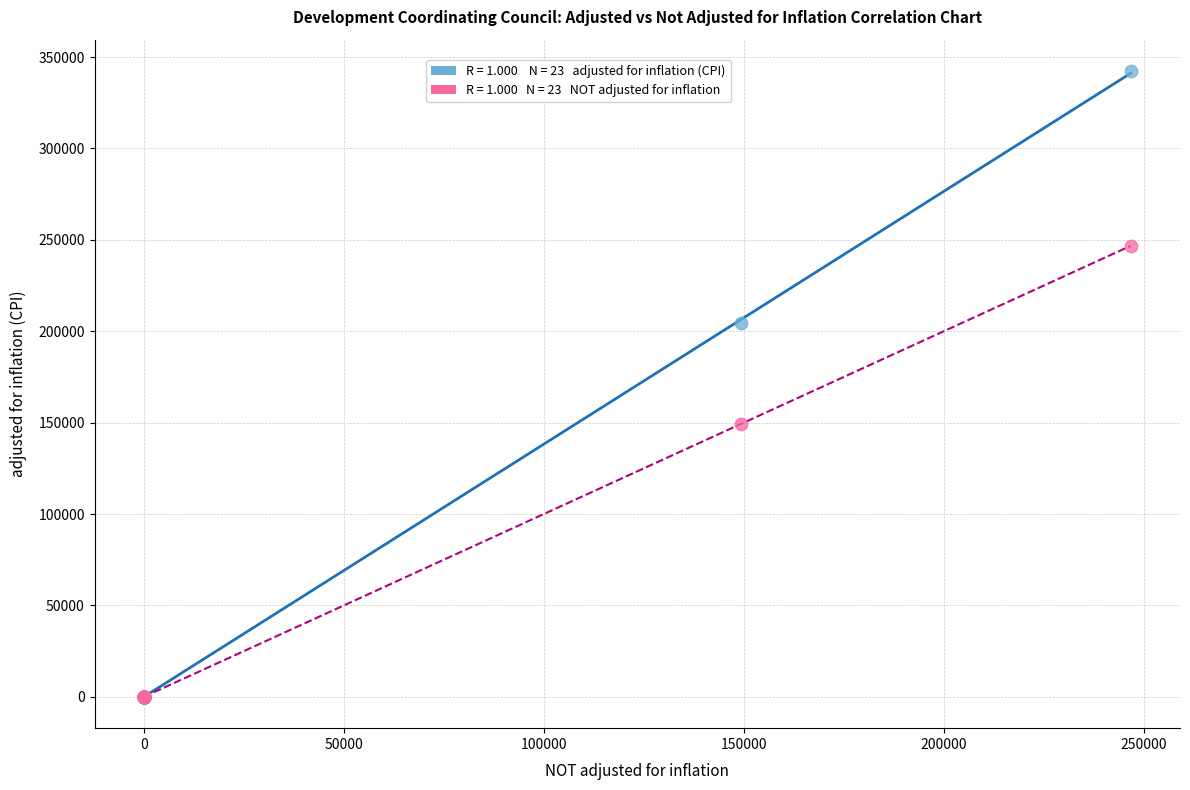

Across all series, what Y value is closest to 171199?

149318